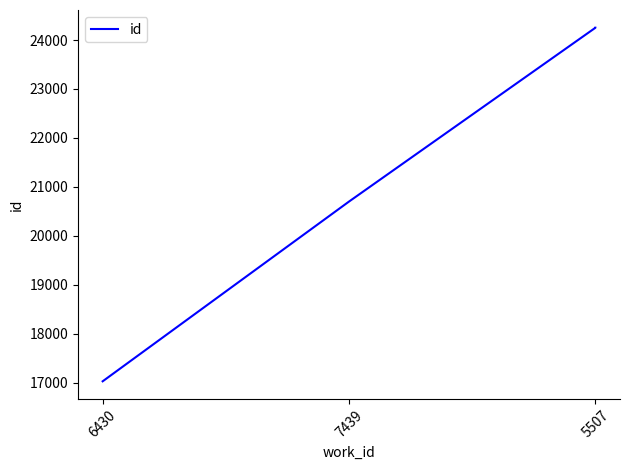

What position from the right is 3?

1